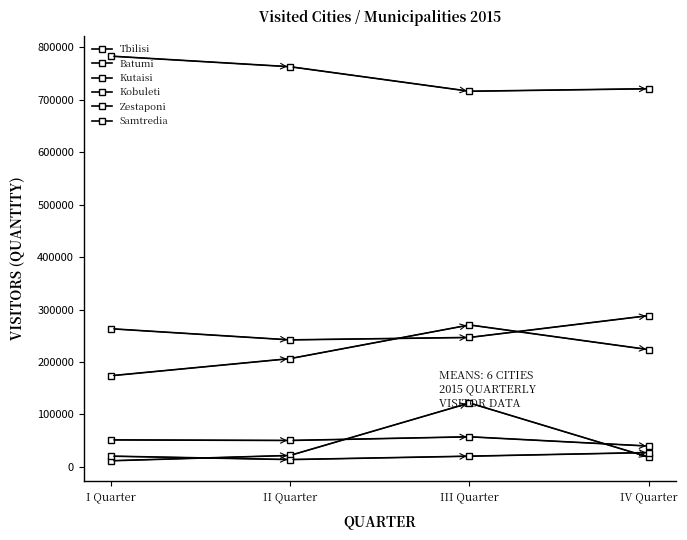

Reading right to left, what are all the values shown in this chart?

Tbilisi: IV Quarter=721193	III Quarter=716397	II Quarter=763178	I Quarter=783406
Batumi: IV Quarter=223497	III Quarter=270597	II Quarter=206418	I Quarter=173648
Kutaisi: IV Quarter=288457	III Quarter=246765	II Quarter=242106	I Quarter=263378
Kobuleti: IV Quarter=18239	III Quarter=121758	II Quarter=21697	I Quarter=11496
Zestaponi: IV Quarter=39527	III Quarter=57247	II Quarter=50240	I Quarter=51335
Samtredia: IV Quarter=27229	III Quarter=20270	II Quarter=13790	I Quarter=20337